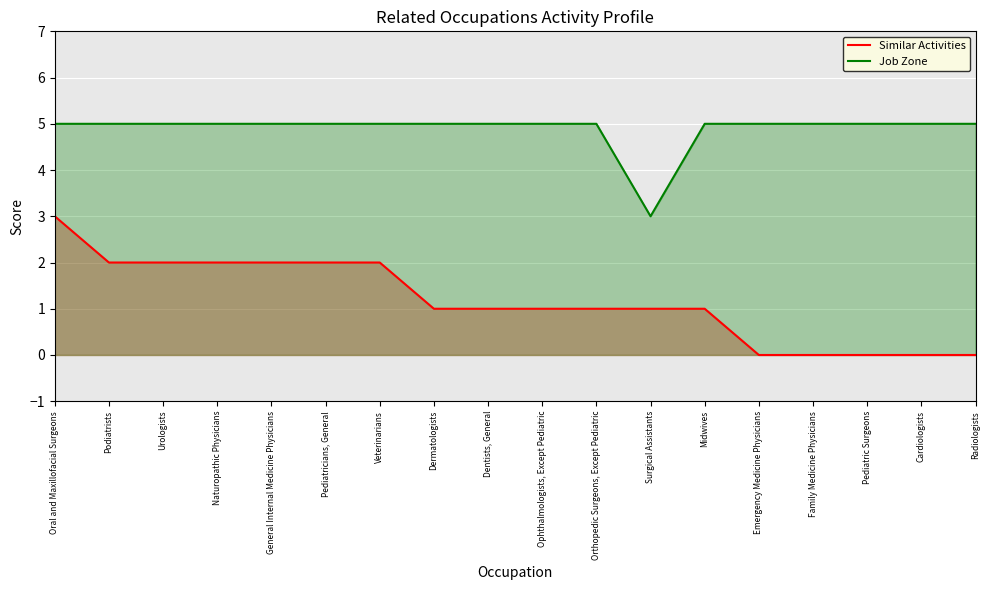

At which category does the chart reach its peak across all series?

Oral and Maxillofacial Surgeons